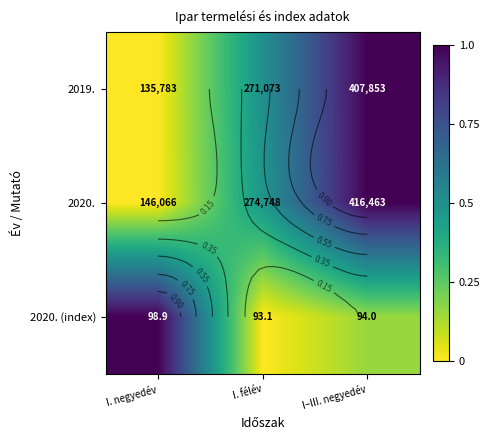

Which category has the highest value across all series?

I–III. negyedév